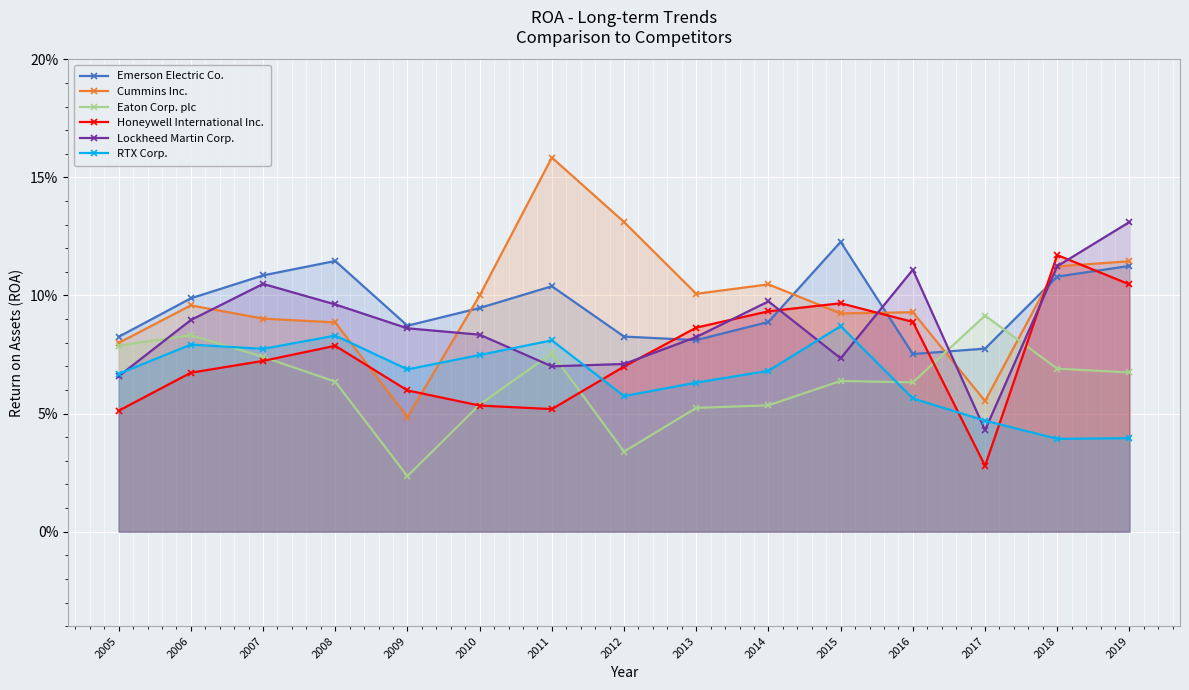

Where do Eaton Corp. plc and Emerson Electric Co. first cross each other?

2016 and 2017